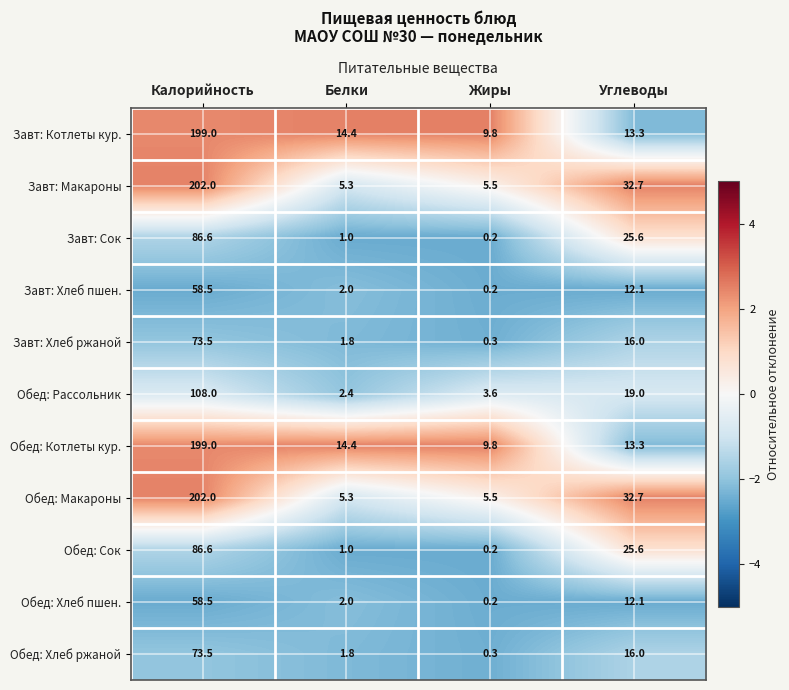

True or false: Завт: Котлеты кур. has a value of 8.4 at Углеводы.

False